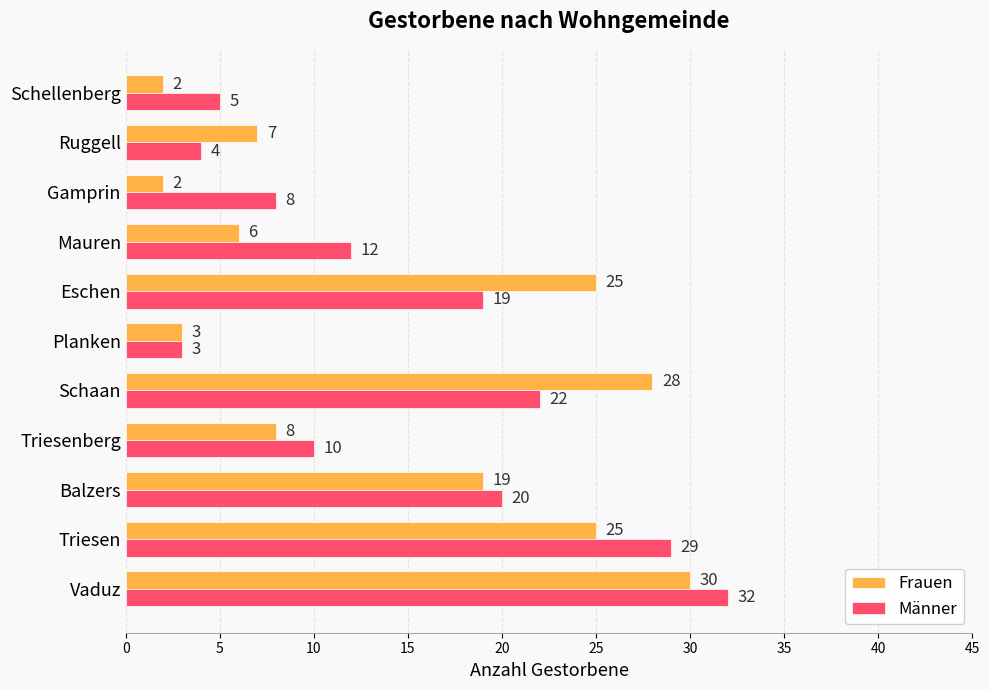

Is the value of Frauen at Mauren greater than the value of Männer at Triesen?

No